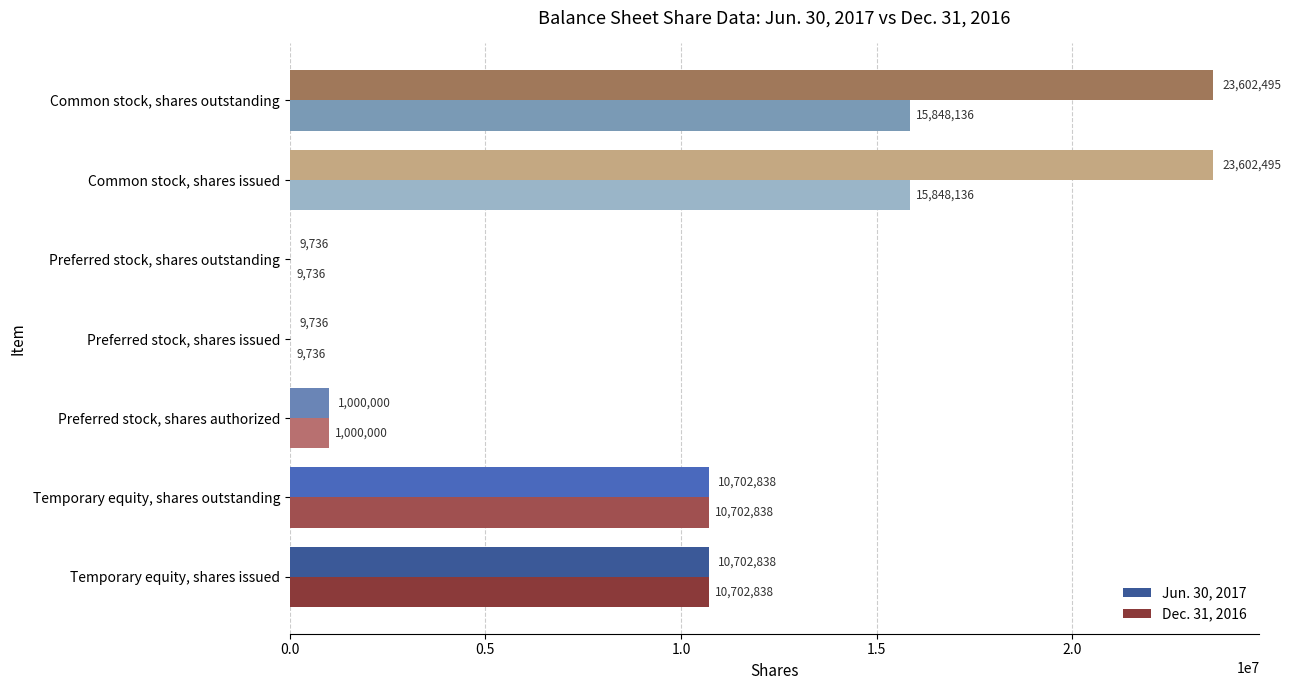

What is the sum of all Jun. 30, 2017 values?

69630138